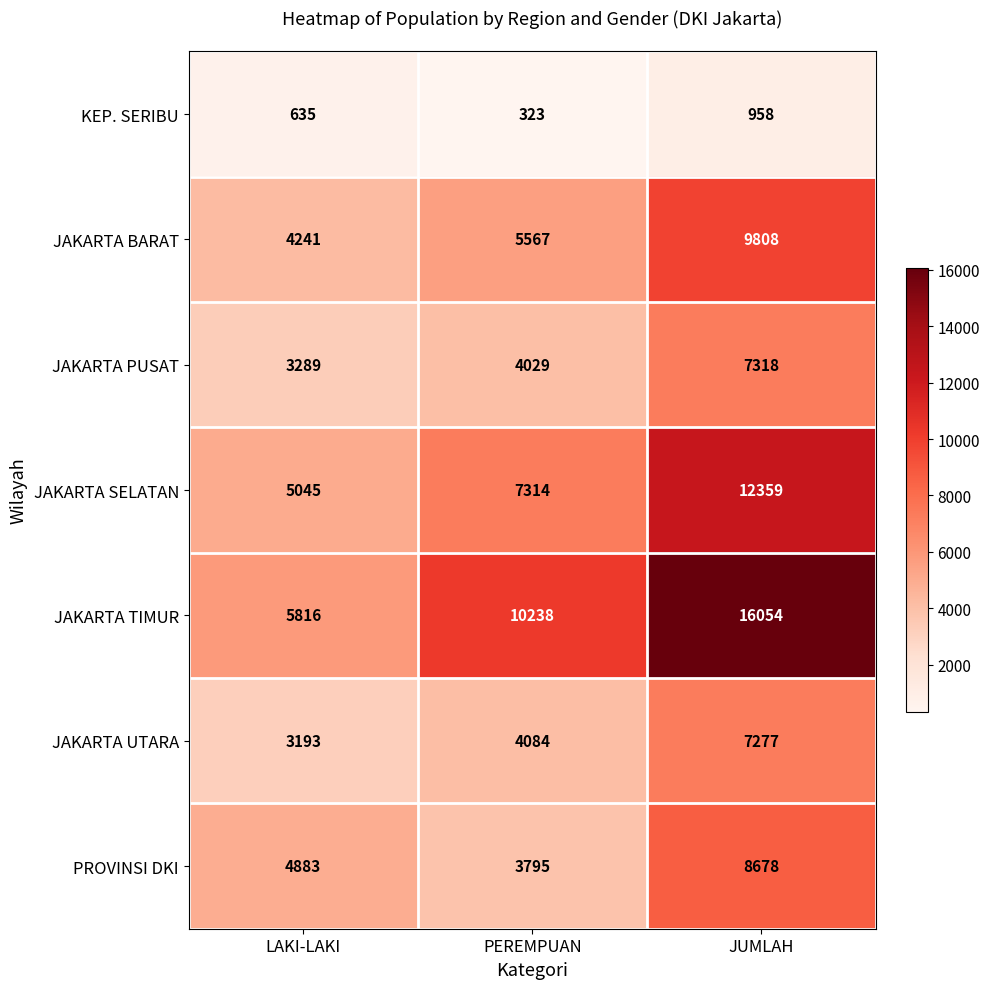

How many distinct data groups are displayed?

7